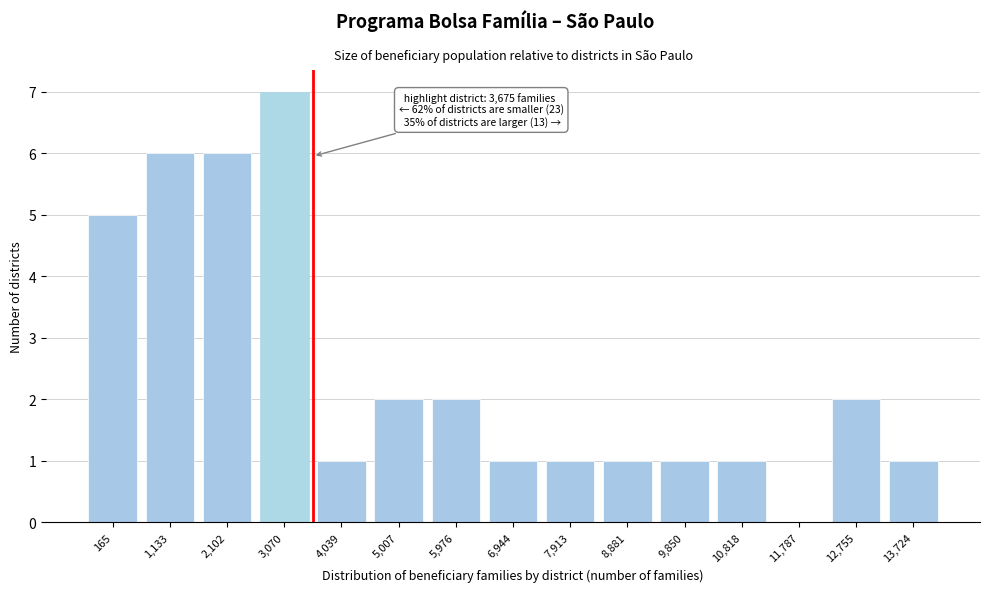

Reading right to left, transcribe all the data shown in this chart.

13,724=1	12,755=2	11,787=0	10,818=1	9,850=1	8,881=1	7,913=1	6,944=1	5,976=2	5,007=2	4,039=1	3,070=7	2,102=6	1,133=6	165=5